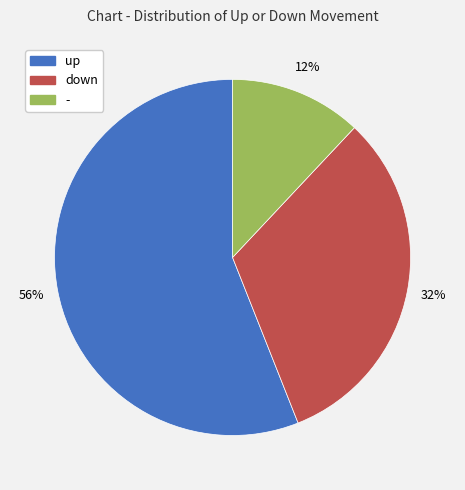

What is the largest slice in the pie chart?

up